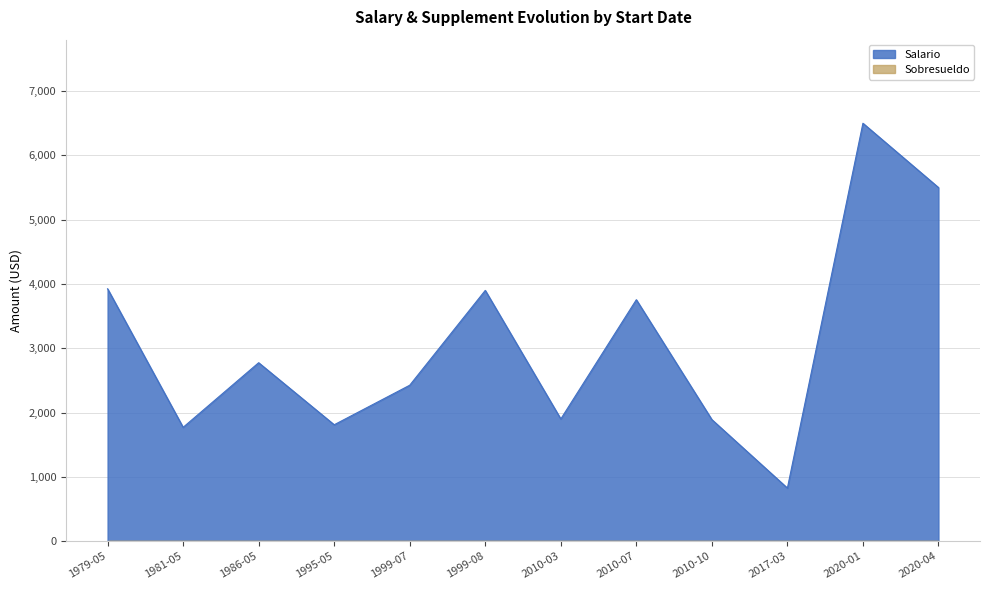

What is the total value across all series at 1995-05?

1810